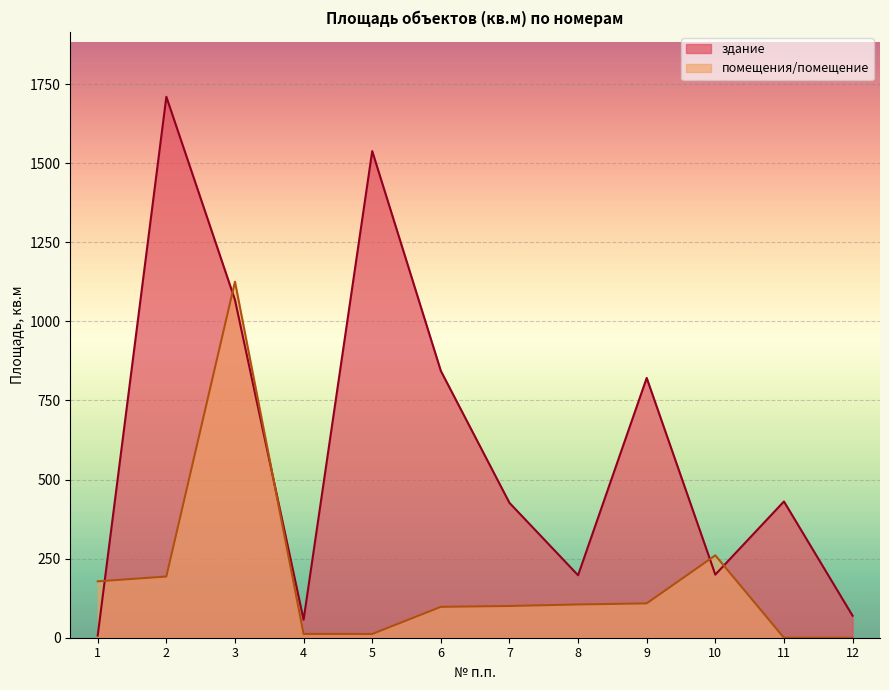

What is the sum of the помещения/помещение values at 1 and 10?

438.6